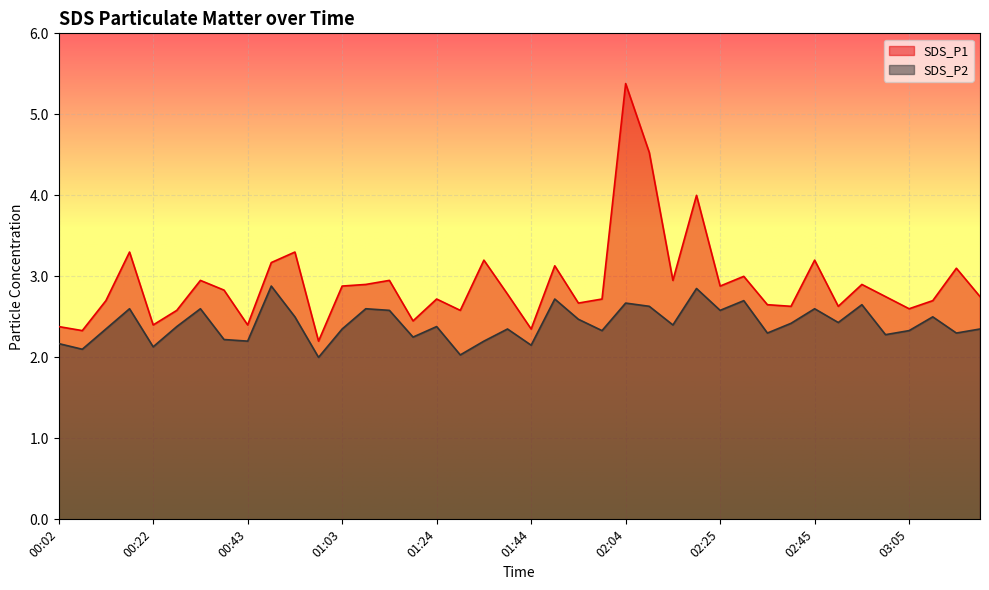

Is it true that SDS_P1 equals 3.2 at 02:45?

True